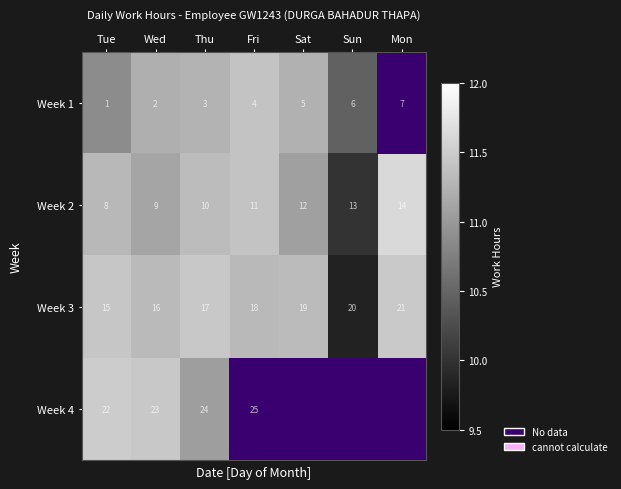

Rank the series at Wed from highest to lowest value.

Week 4, Week 3, Week 2, Week 1